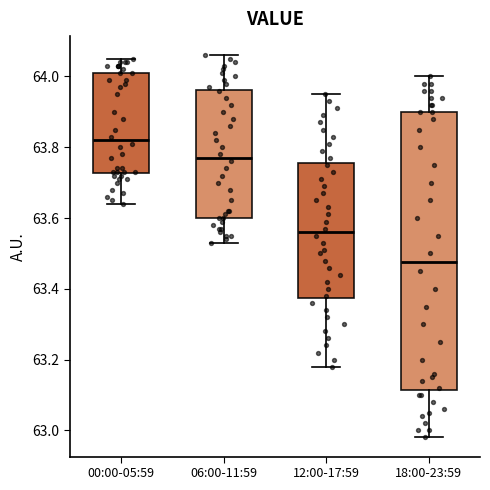

Which box's median line is the highest?

00:00-05:59